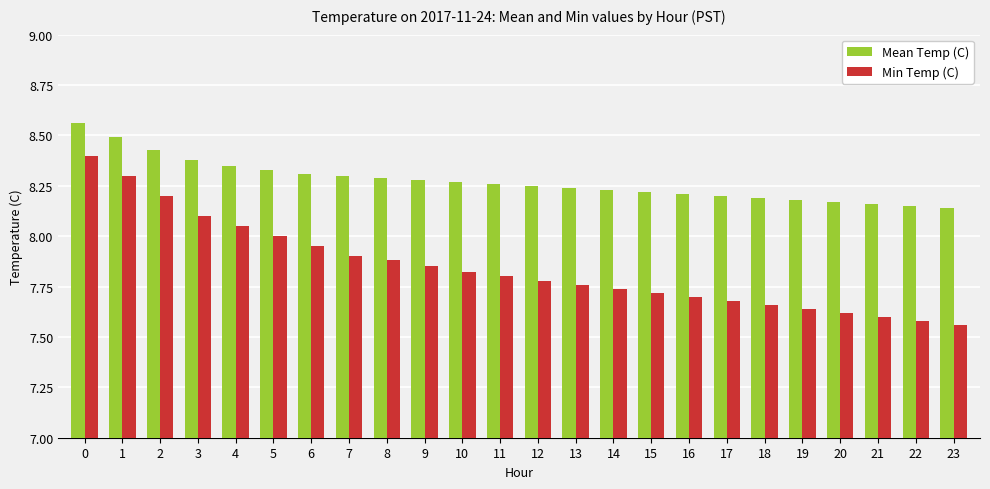

Rank the series by their maximum value, from lowest to highest.

Min Temp (C), Mean Temp (C)